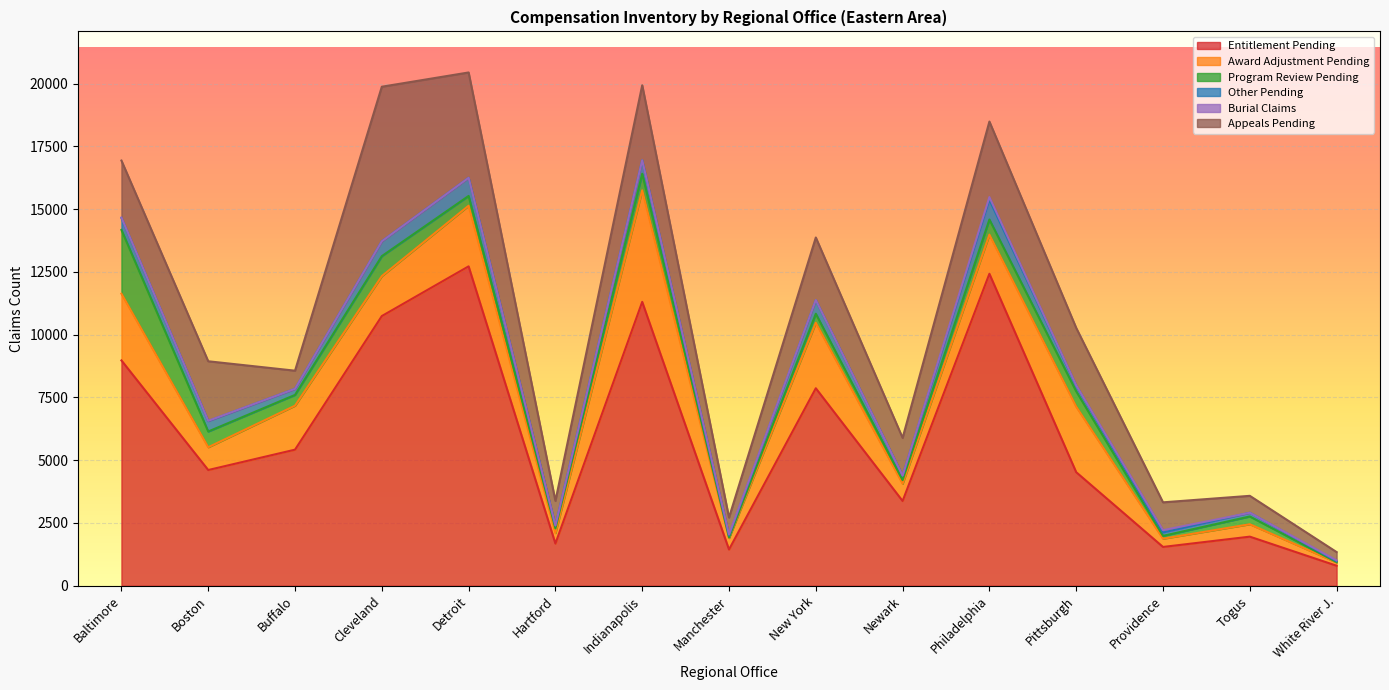

Rank the categories by Entitlement Pending value from lowest to highest.

White River J., Manchester, Providence, Hartford, Togus, Newark, Pittsburgh, Boston, Buffalo, New York, Baltimore, Cleveland, Indianapolis, Philadelphia, Detroit